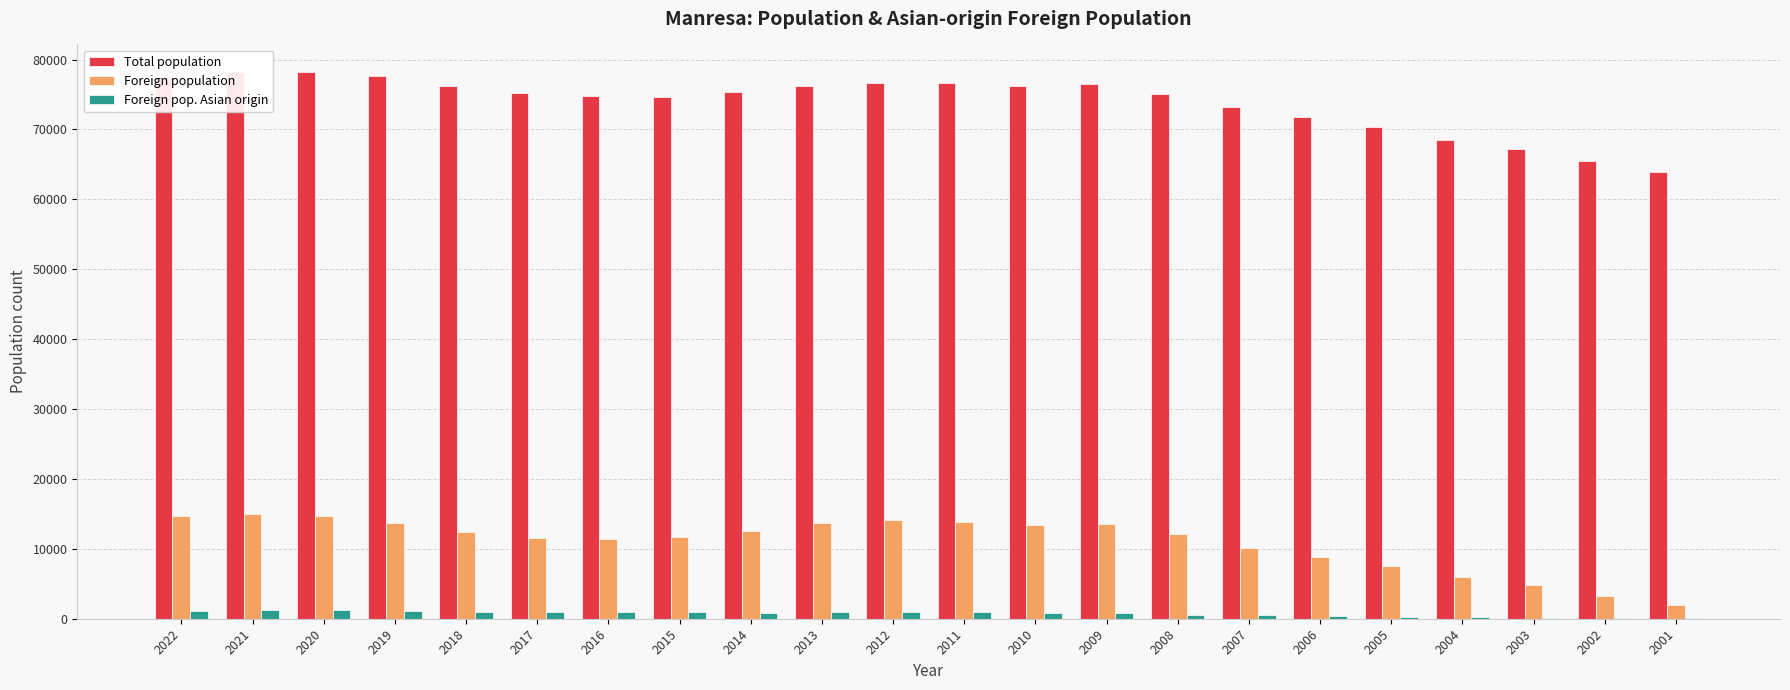

What is the sum of all Foreign population values?

241123